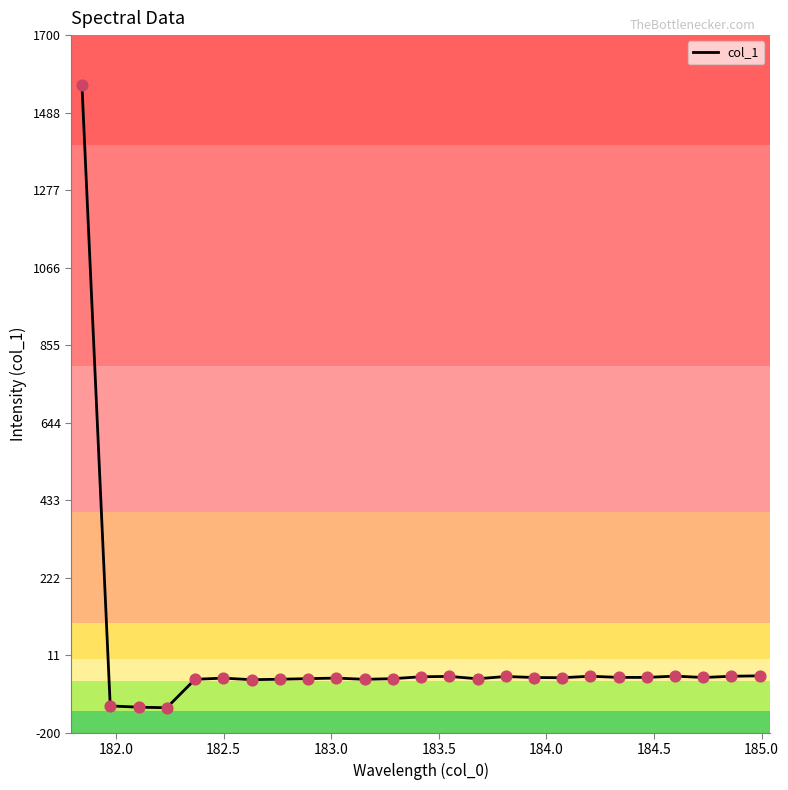

What is the smallest value displayed?

-131.7